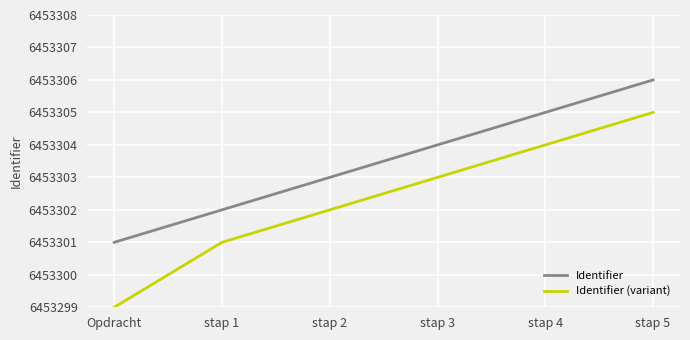

True or false: Identifier and Identifier (variant) intersect in this chart.

False